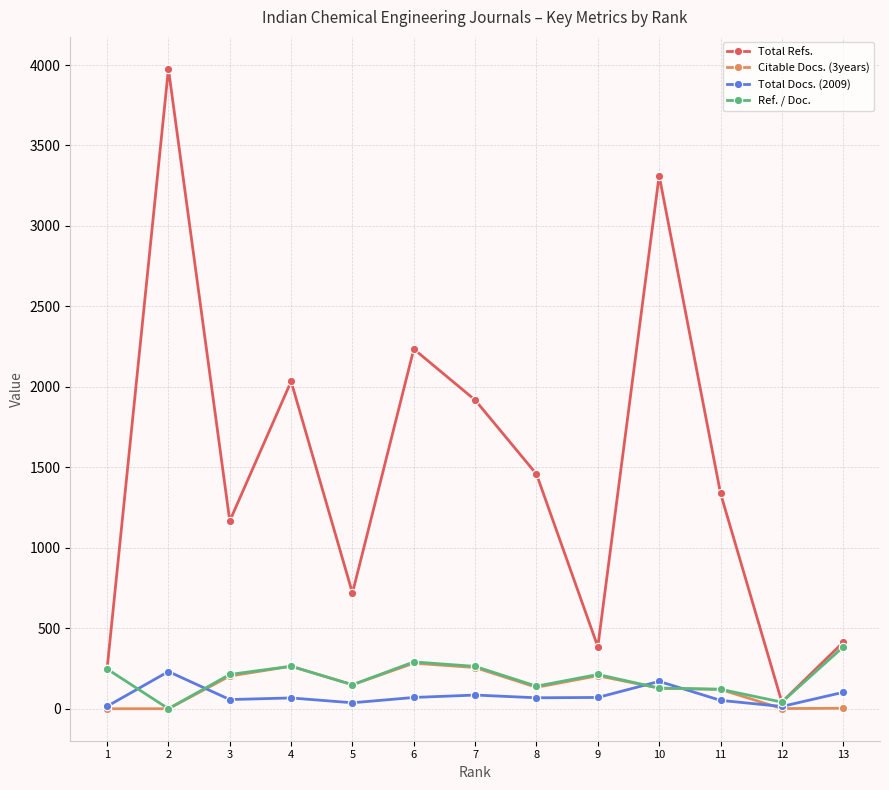

Is the value of Ref. / Doc. at 10 greater than the value of Total Refs. at 4?

No